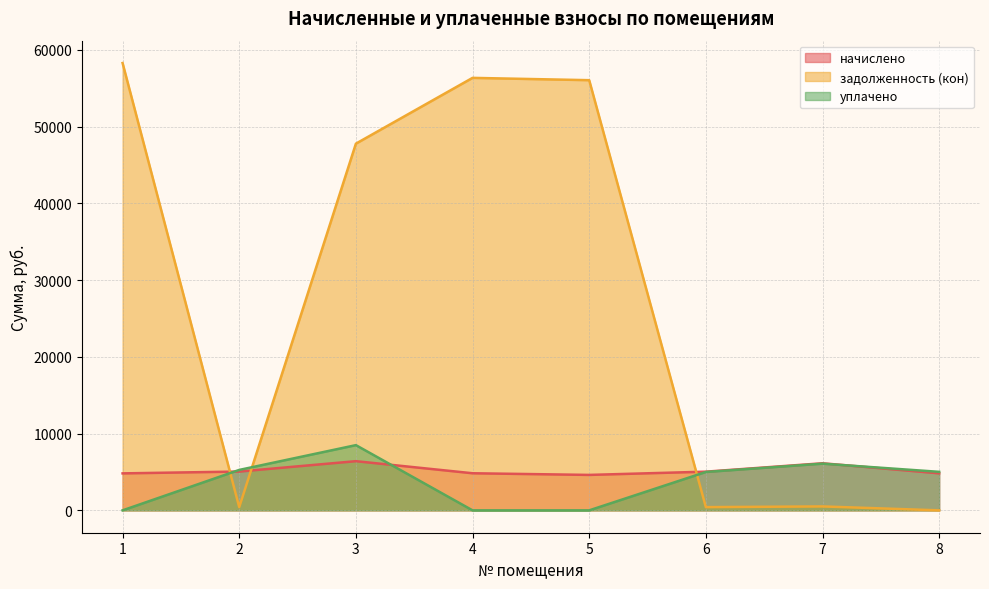

Which series has the largest total across all categories?

задолженность (кон)